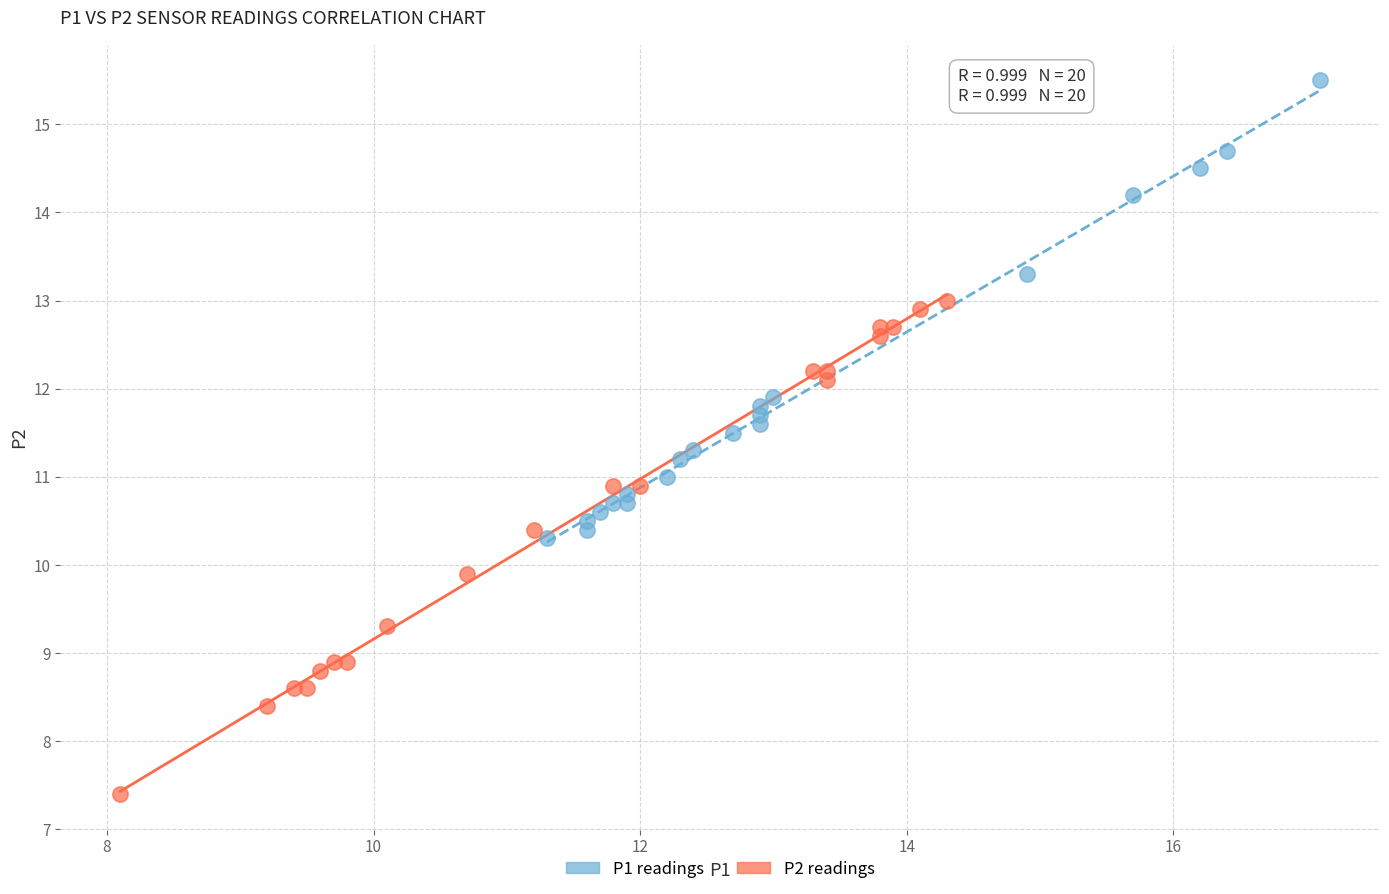

Which series reaches the minimum Y coordinate?

P2 readings